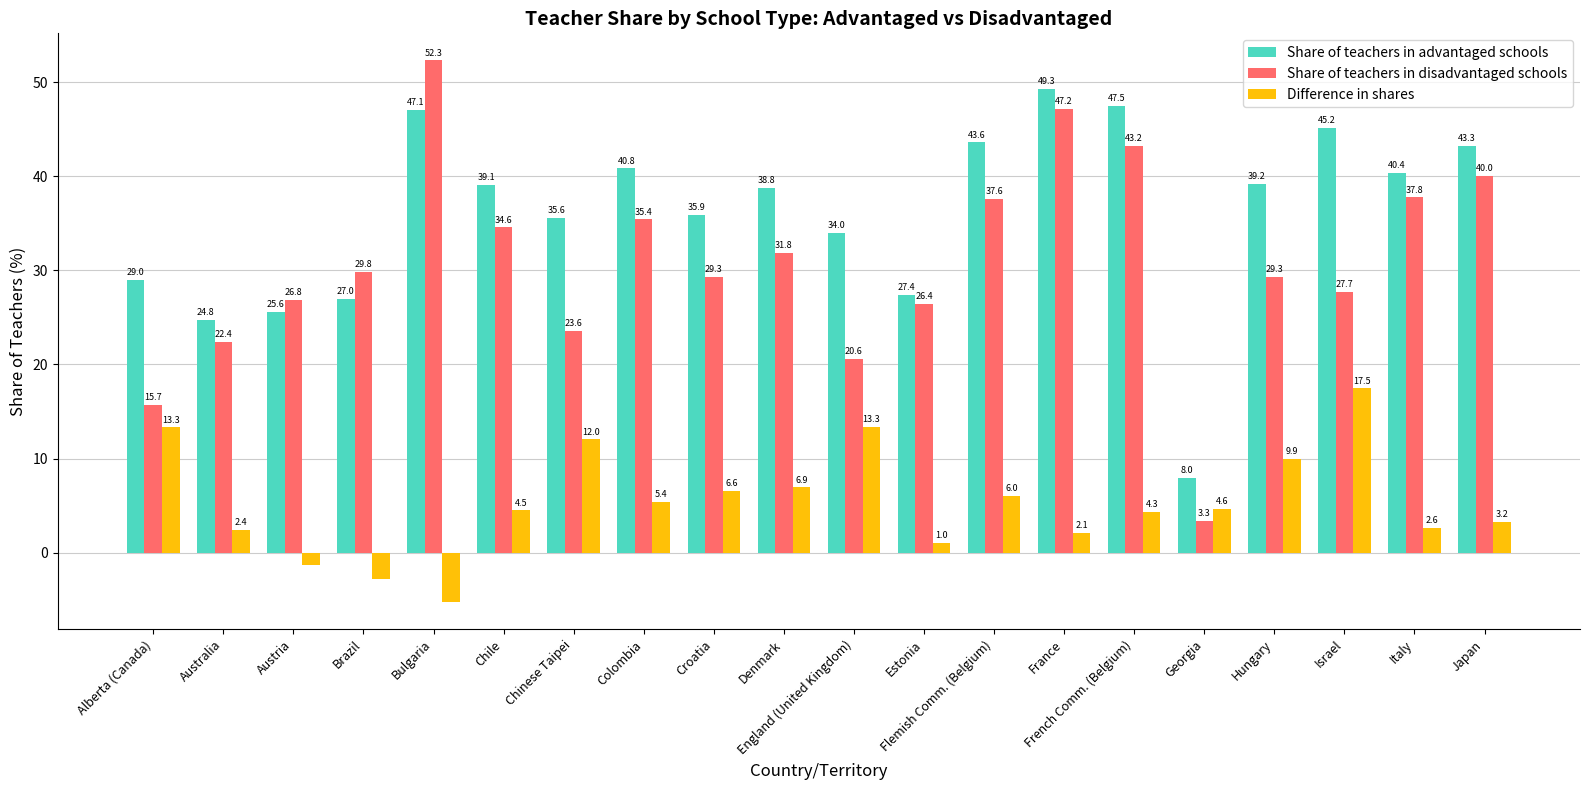

True or false: Share of teachers in advantaged schools has a value of 38.8 at Denmark.

True